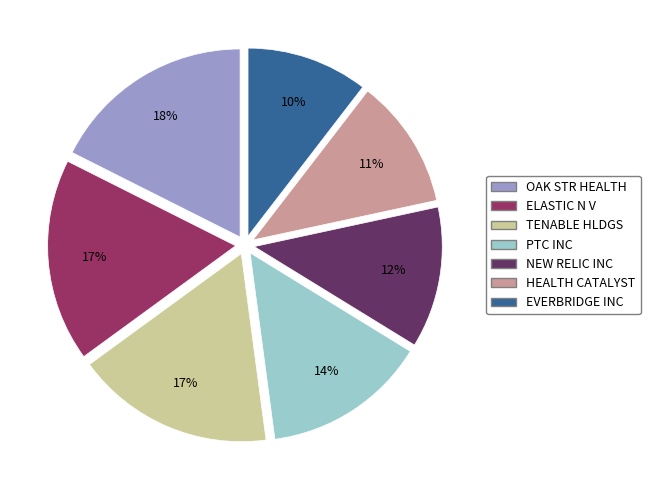

Is there any slice that represents more than half of the pie?

No